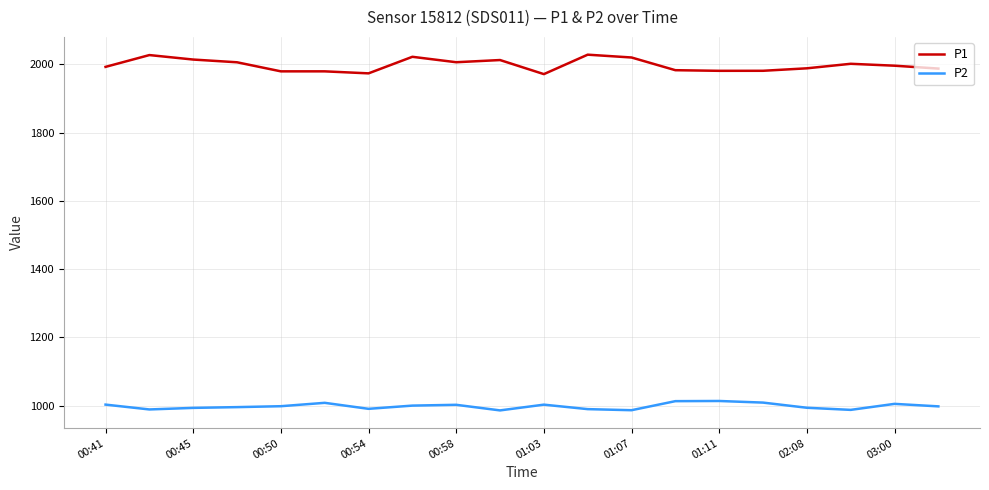

List the series in order of their peak value, lowest first.

P2, P1